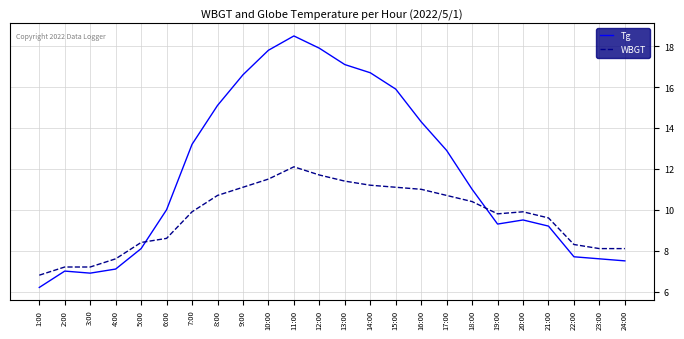

What is the total value across all series at 9:00?

27.7